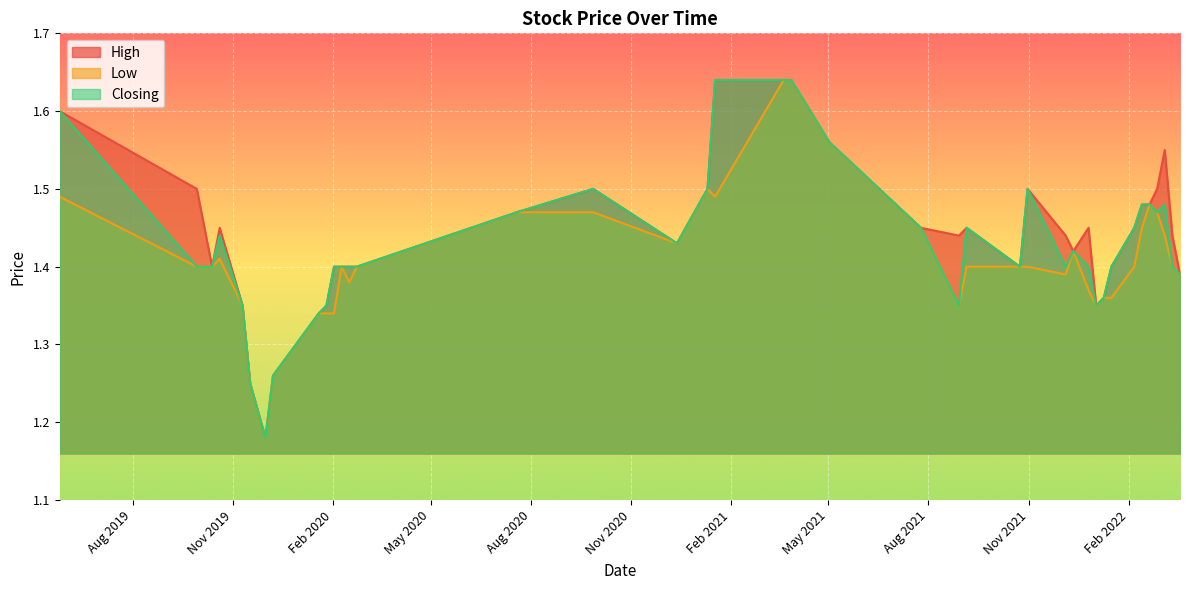

Which series has the largest total across all categories?

High